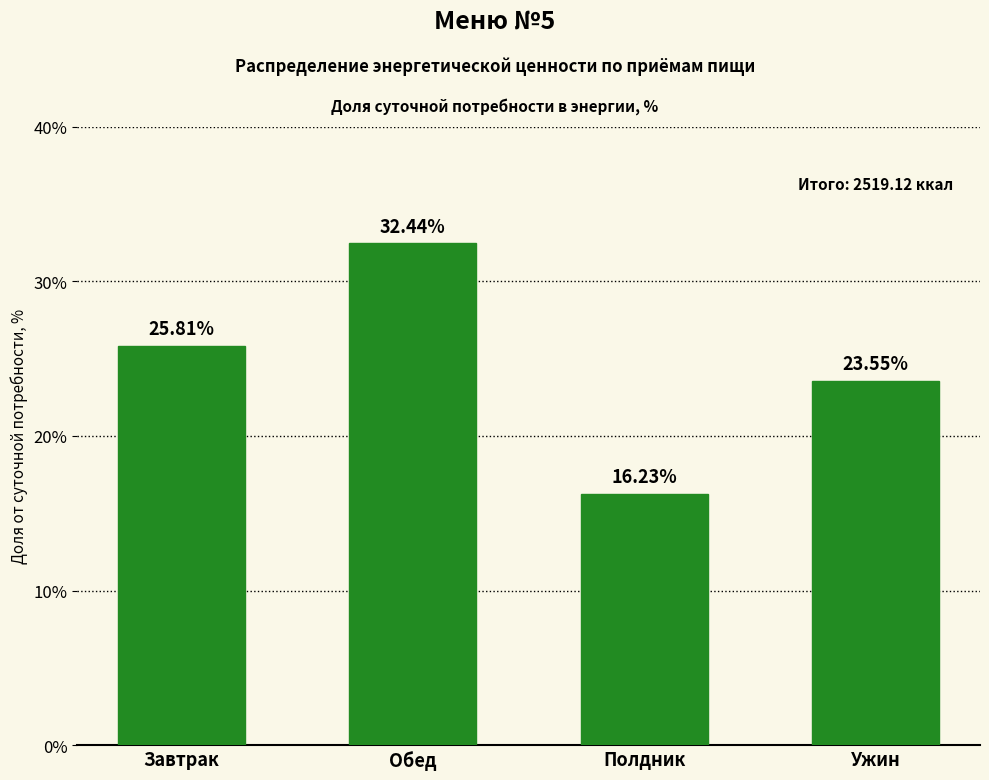

Approximately how many times larger is the value at Обед compared to Ужин?

1.4